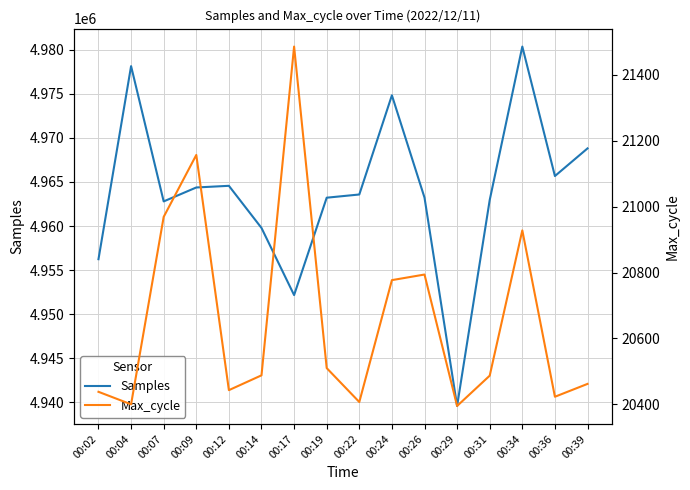

What is the difference between the maximum and minimum values in the Samples series?

40766